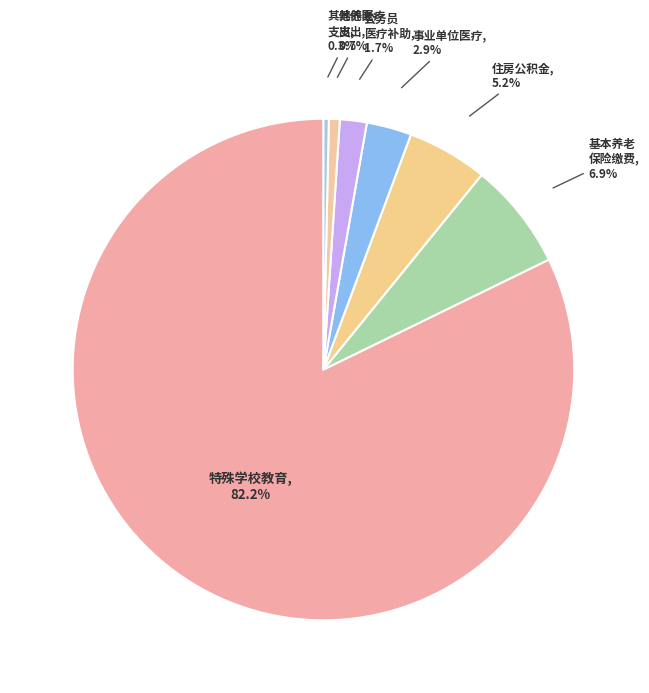

How many slices are in this pie chart?

7